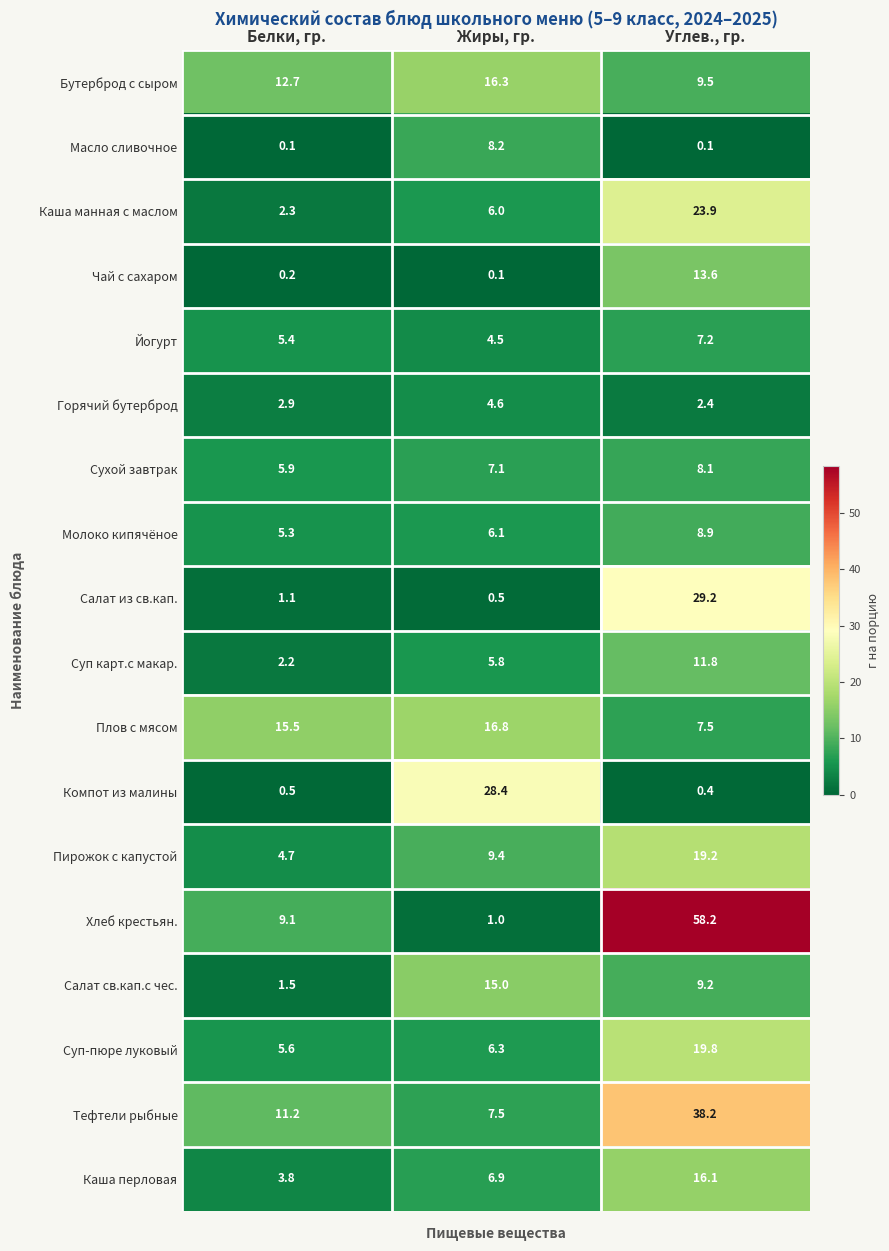

Between Жиры, гр. and Углев., гр., which series saw the biggest shift?

Хлеб крестьян.